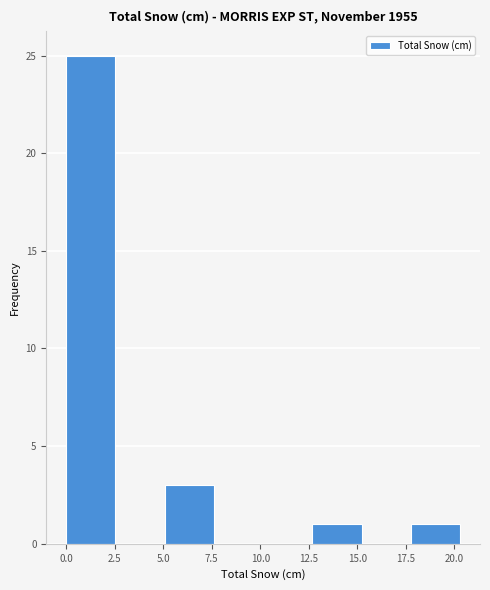

Reading left to right, list every bar in this chart as the range it spans on the x-axis followed by its height. Neither the bar edges nor the heights are printed on the chart, so give them approximately, as read against the axes.

0.0 to 2.5: 25
2.5 to 5.0: 0
5.0 to 7.5: 3
7.5 to 10.0: 0
10.0 to 12.5: 0
12.5 to 15.0: 1
15.0 to 18.0: 0
18.0 to 20.5: 1